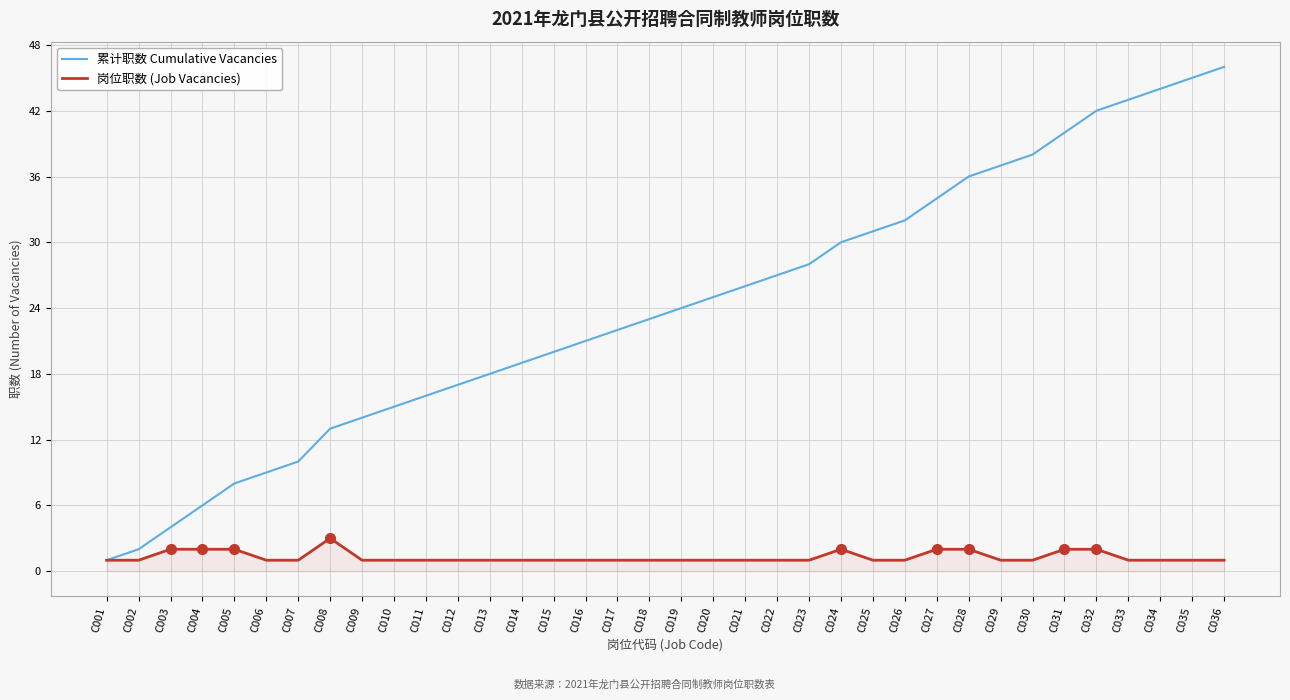

Count the number of data series in this chart.

2